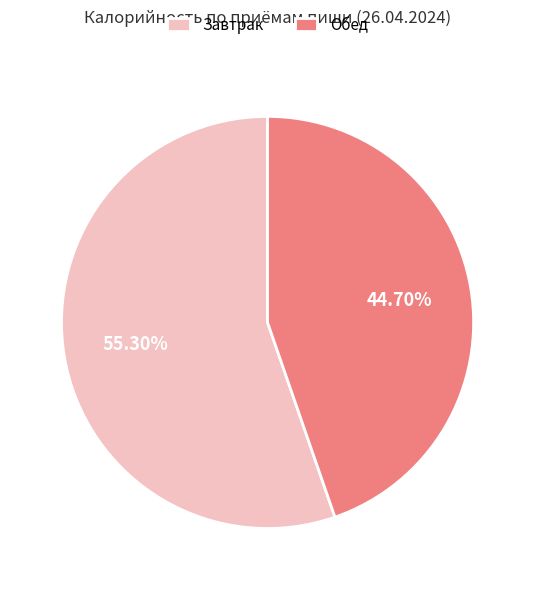

Combined, do Обед and Завтрак account for over 50%?

Yes